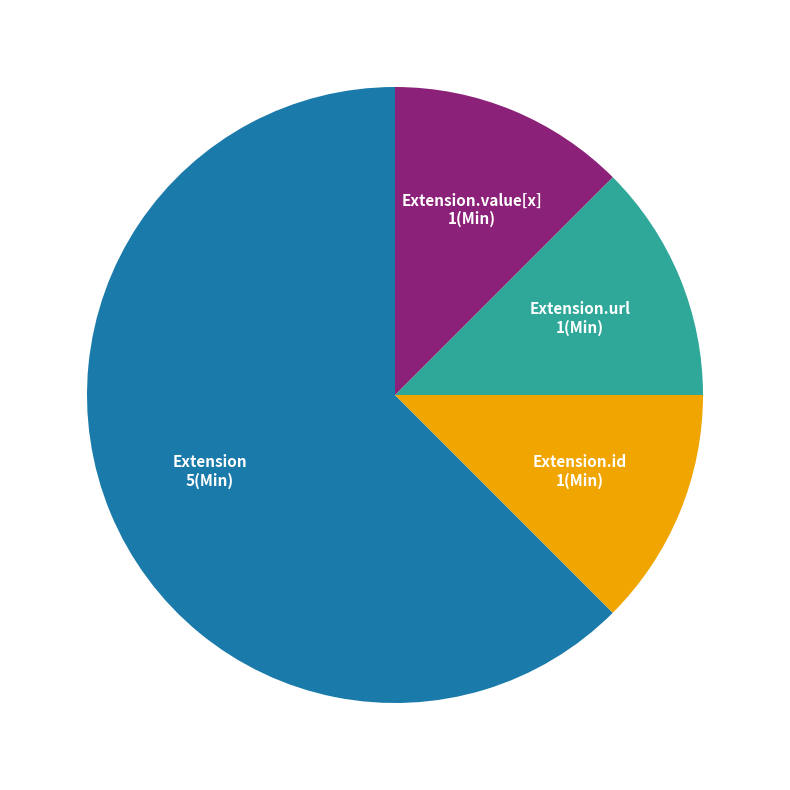

Does any single category account for the majority?

Yes